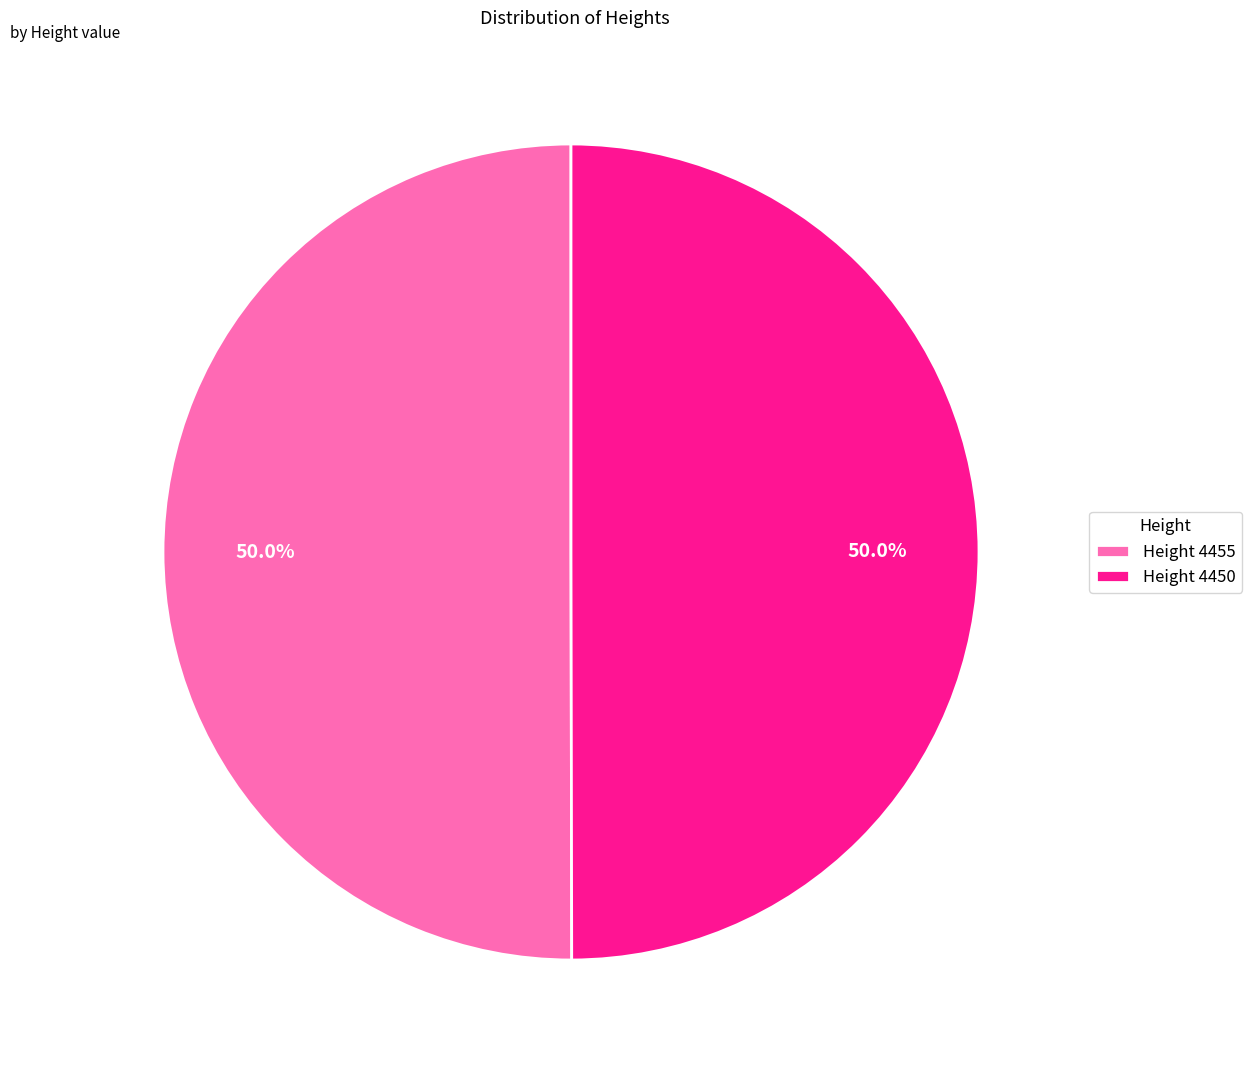

What is the total percentage of Height 4450 and Height 4455?

100.0%